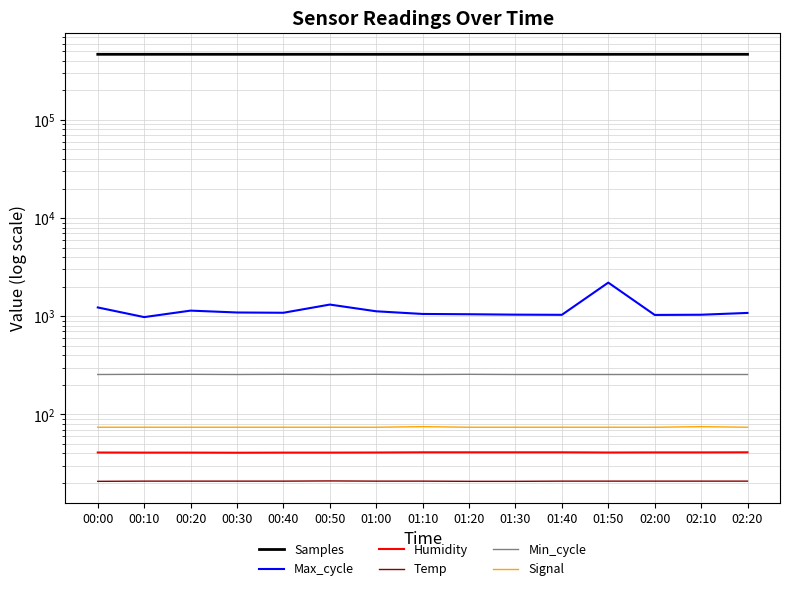

What is the highest value of the Min_cycle series?

256.0